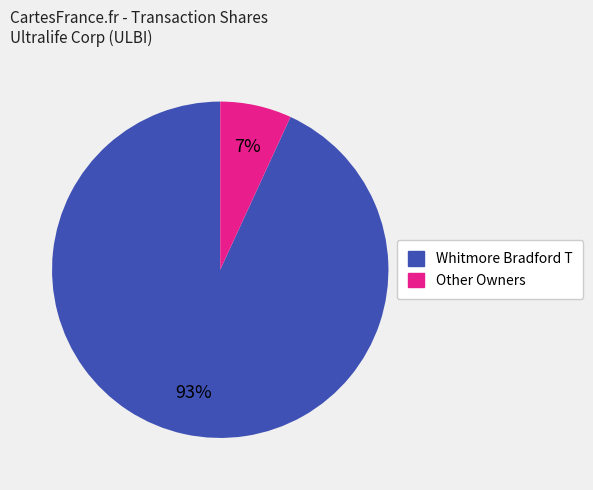

To the nearest percent, what is the difference between the largest and smallest slice percentages?

86%